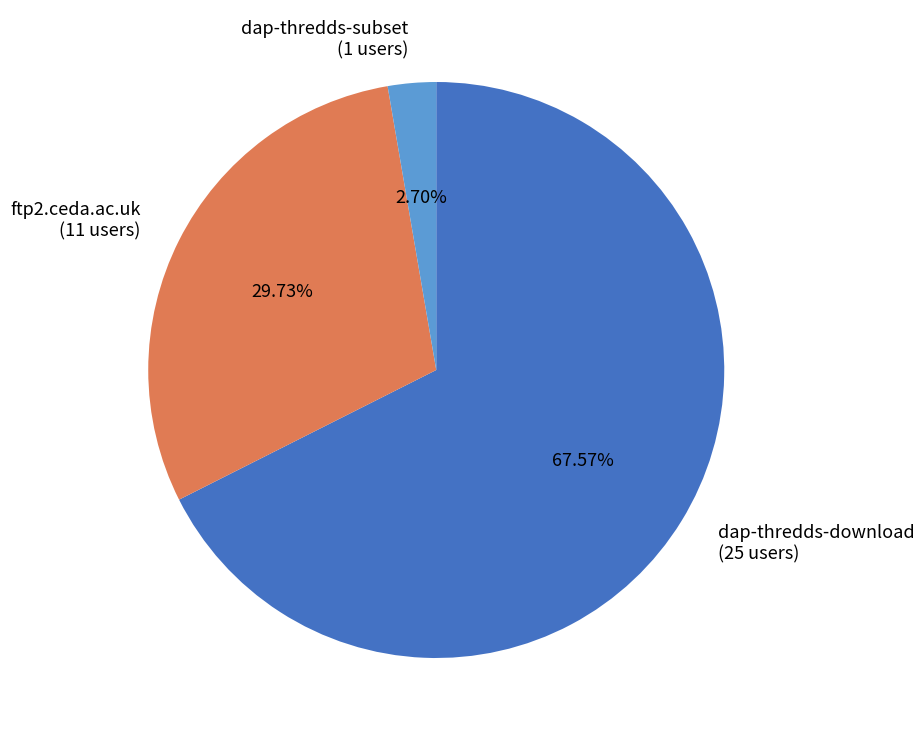

Between ftp2.ceda.ac.uk and dap-thredds-download, which is larger?

dap-thredds-download